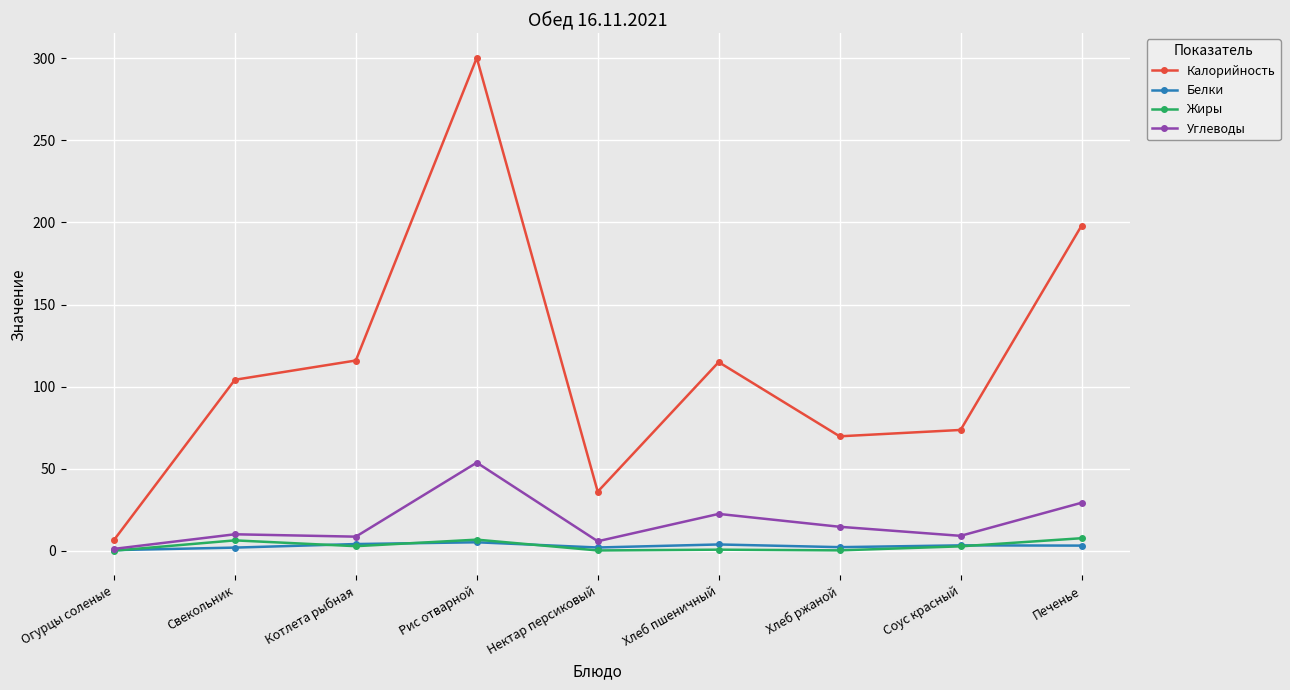

What is the difference between the second highest and minimum values in the Жиры series?

6.7